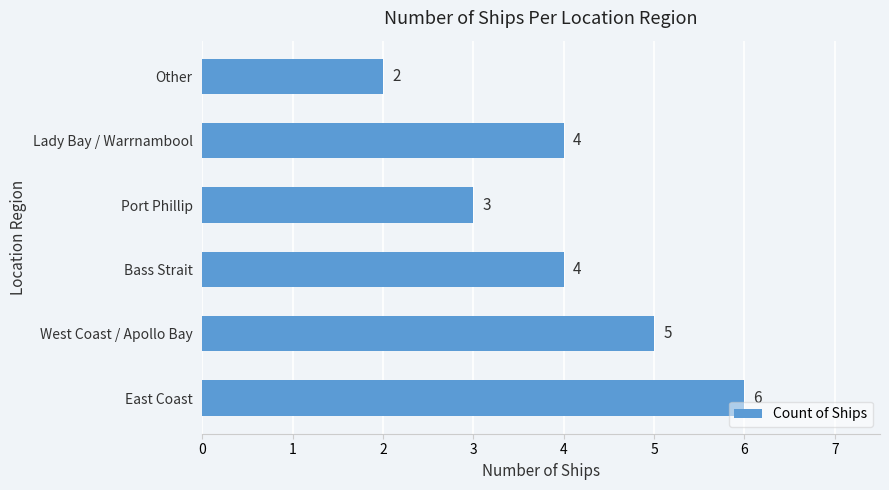

What is the change in value from West Coast / Apollo Bay to Other?

-3